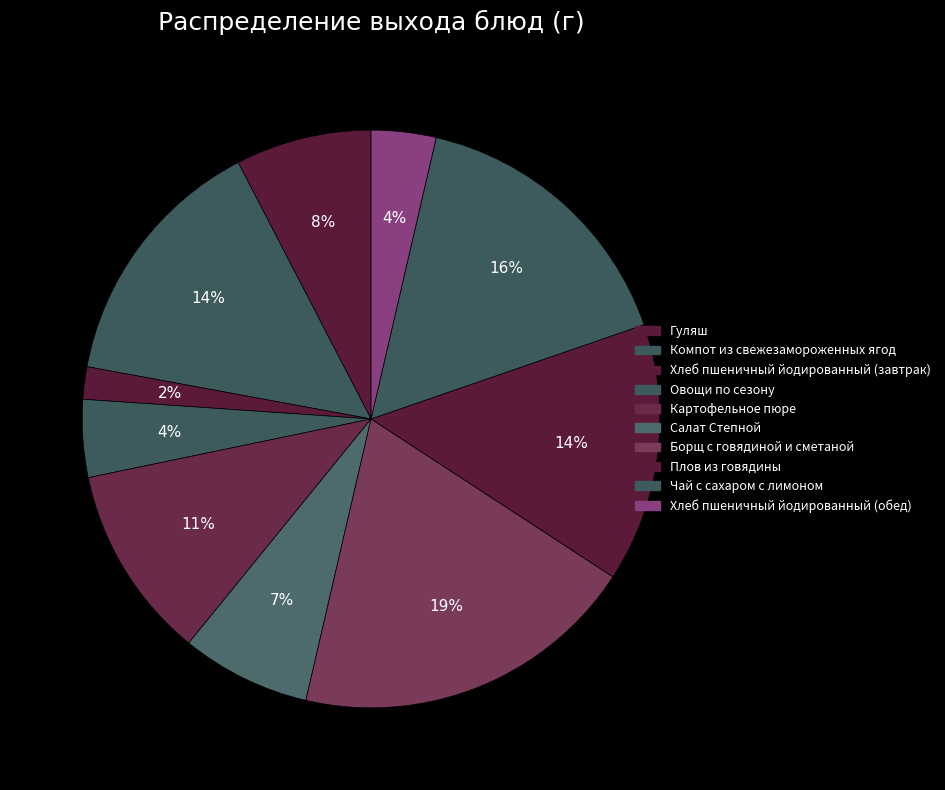

Count the number of slices in the pie.

10